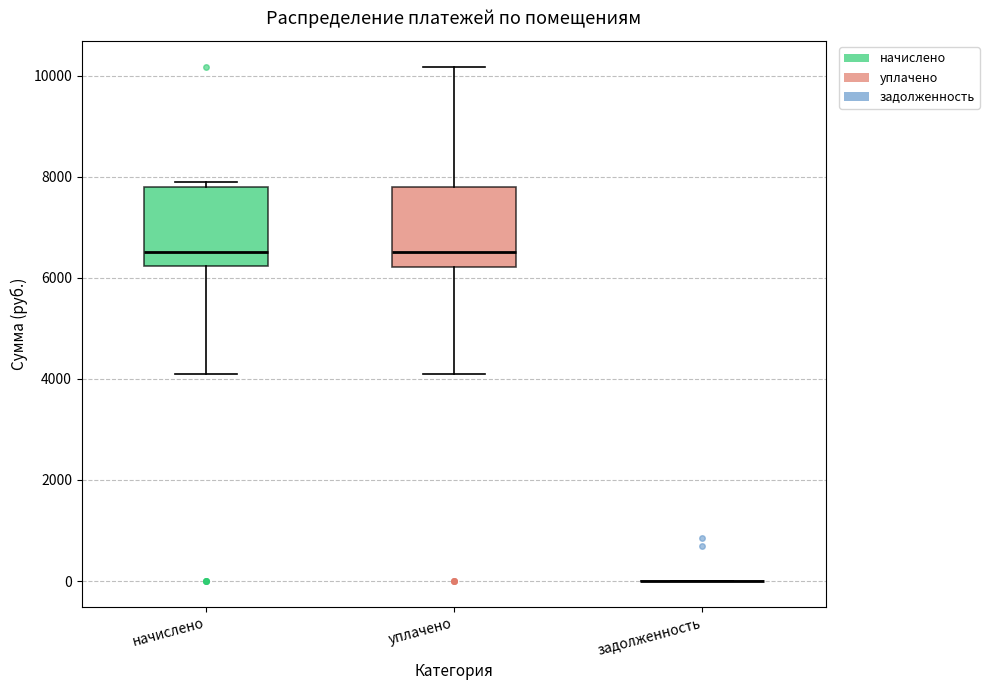

Reading left to right, transcribe this box plot: for each box, give where its median line is, the range the box spans, and where its two whiskers end, as read against the y-axis. The values are not printed on the chart, so give them approximately, as read against the axis.

начислено: median 6600, box 6200 to 7800, whiskers 4000 to 8000
уплачено: median 6600, box 6200 to 7800, whiskers 4000 to 10200
задолженность: box collapsed to a line at 0, whiskers 0 to 0